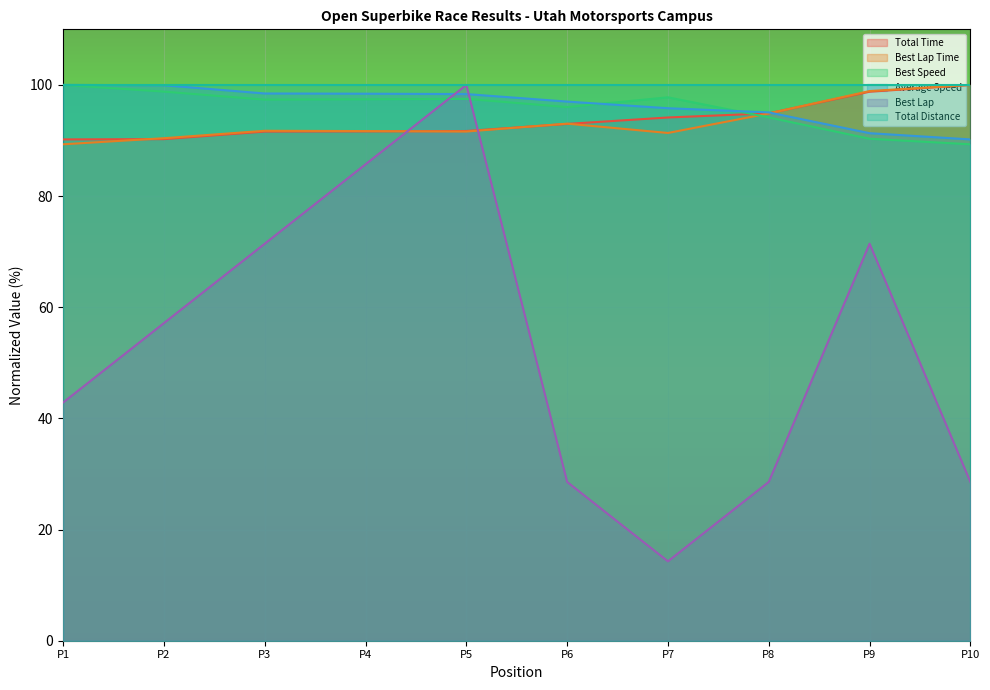

What are all the series names shown in the legend?

Total Time, Best Lap Time, Best Speed, Average Speed, Best Lap, Total Distance